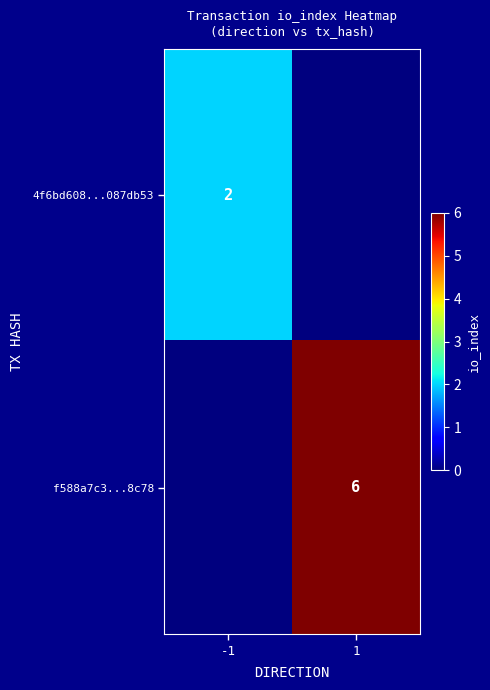

The 4f6bd608...087db53 series shows 2 at -1. True or false?

True